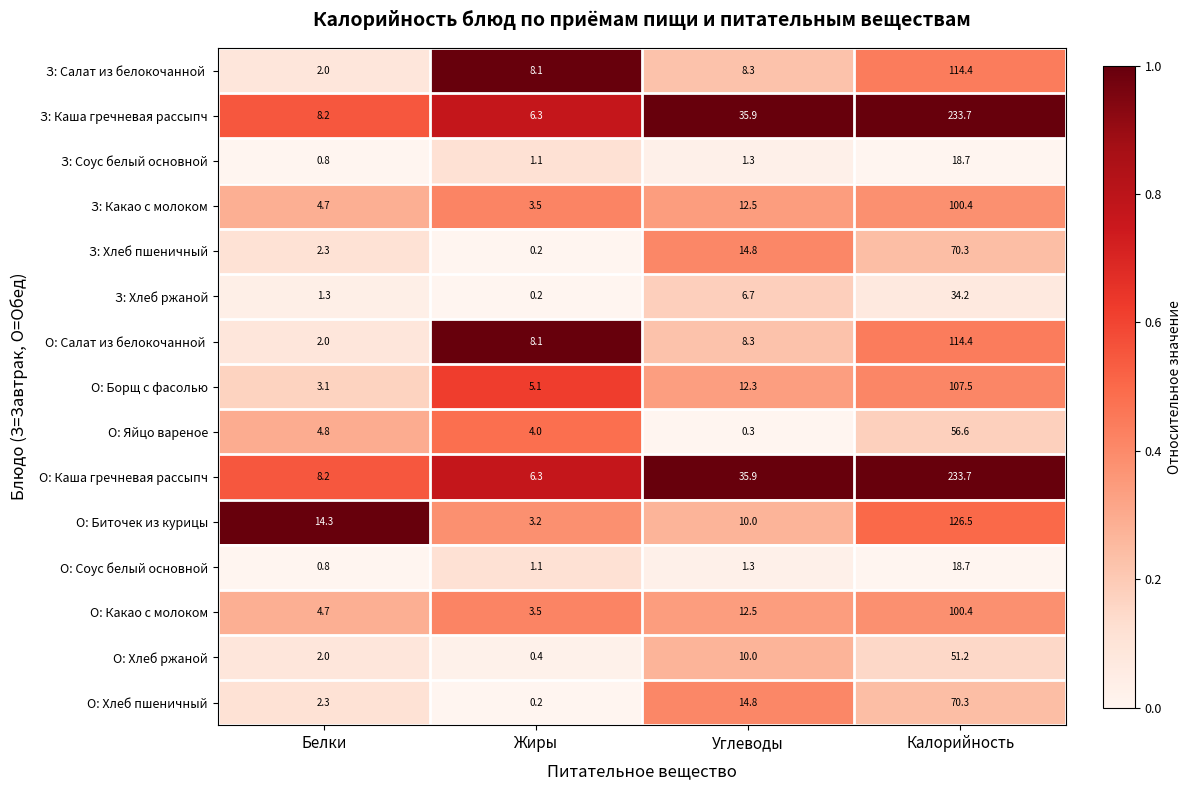

The value of З: Какао с молоком at Белки is 4.7. True or false?

True